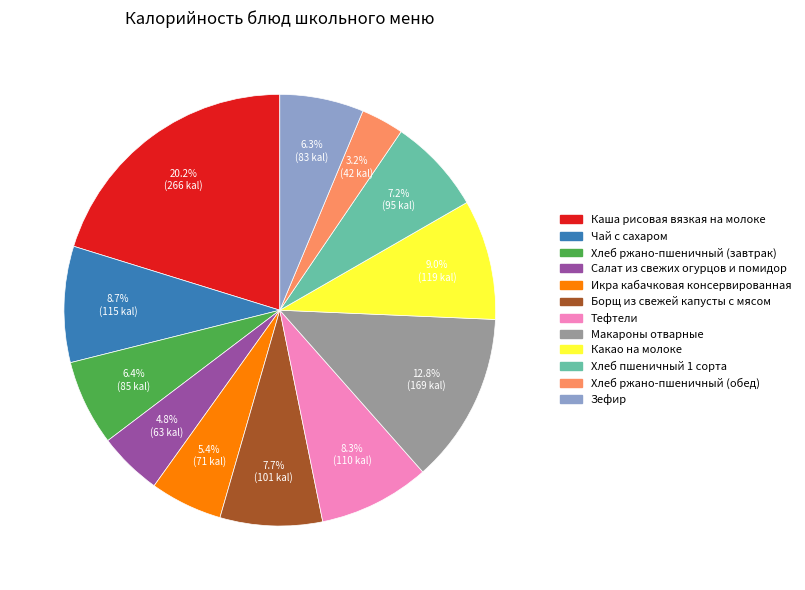

The Зефир slice represents 6% of the pie. True or false?

True